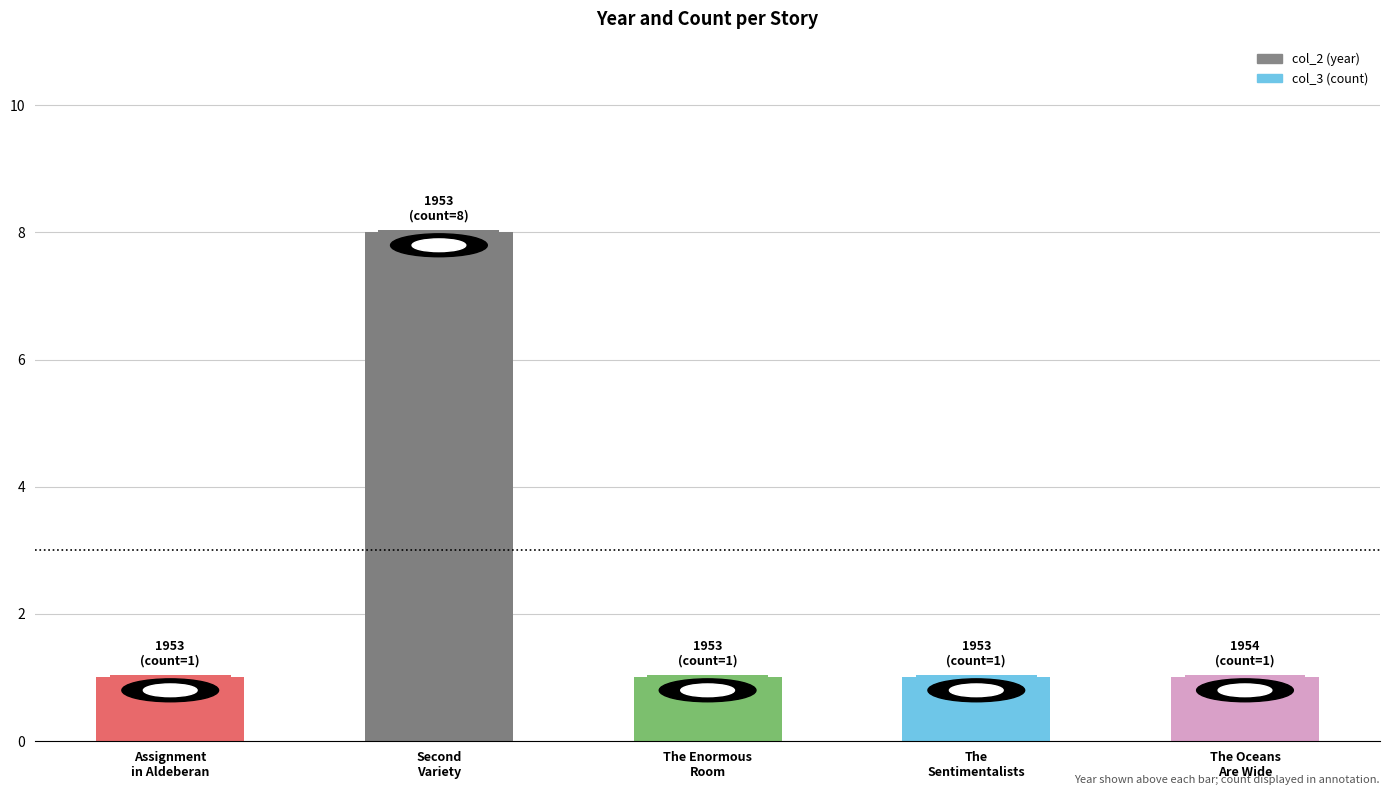

What is the difference between the maximum and minimum values?

7